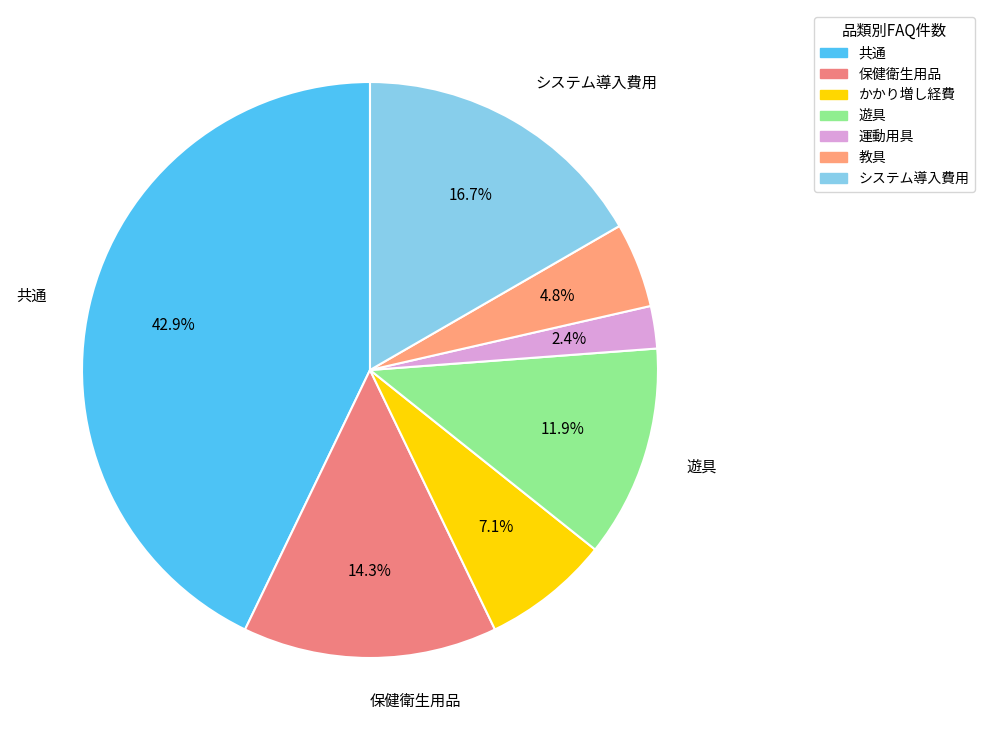

Count the number of slices in the pie.

7